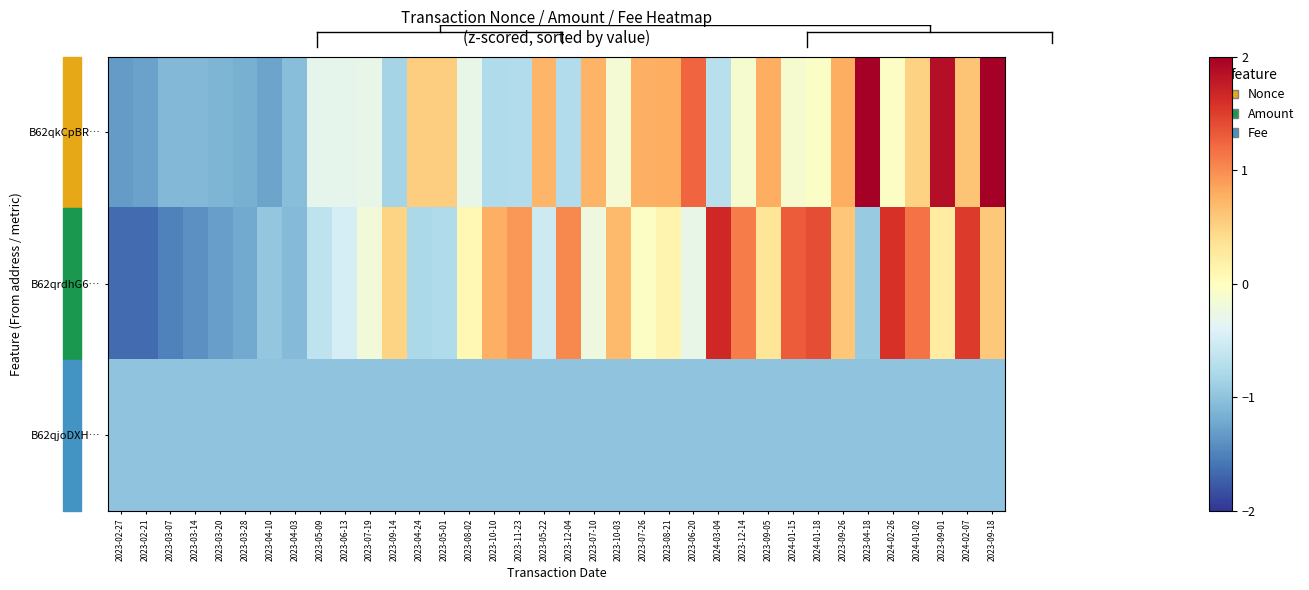

What is the spread (max minus min) of values at 2023-10-10?

1.8